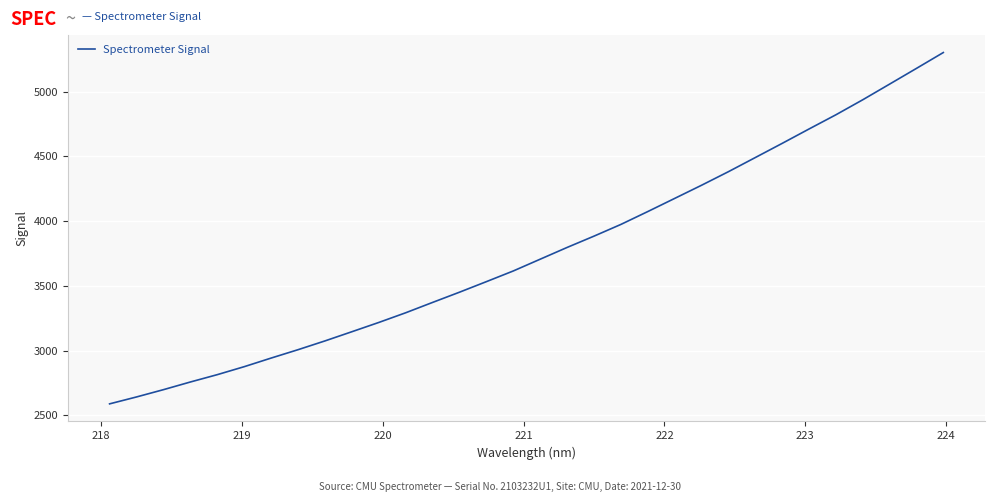

What is the minimum value shown in the chart?

2588.4